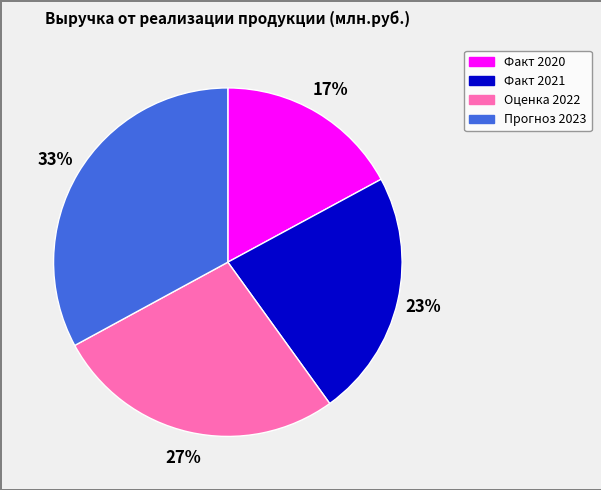

Which has a higher value, Факт 2021 or Факт 2020?

Факт 2021